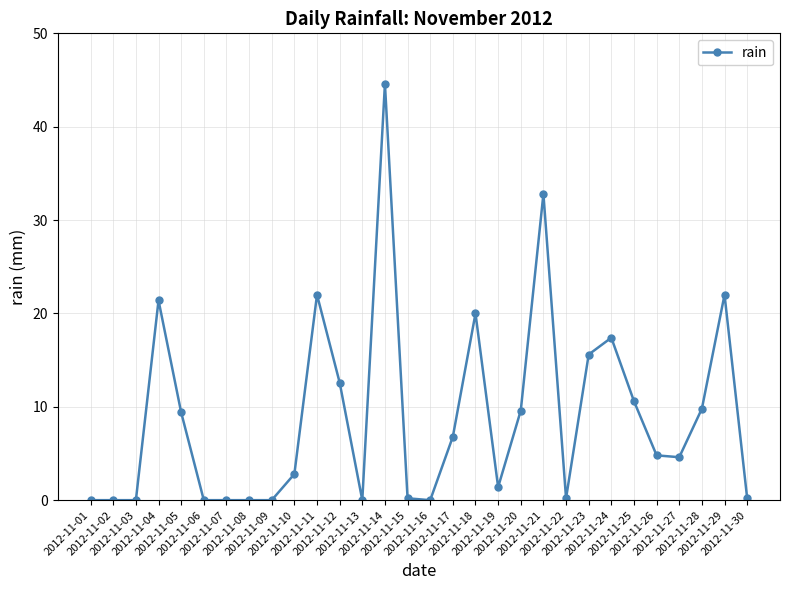

What is the difference between the maximum and minimum values?

44.6